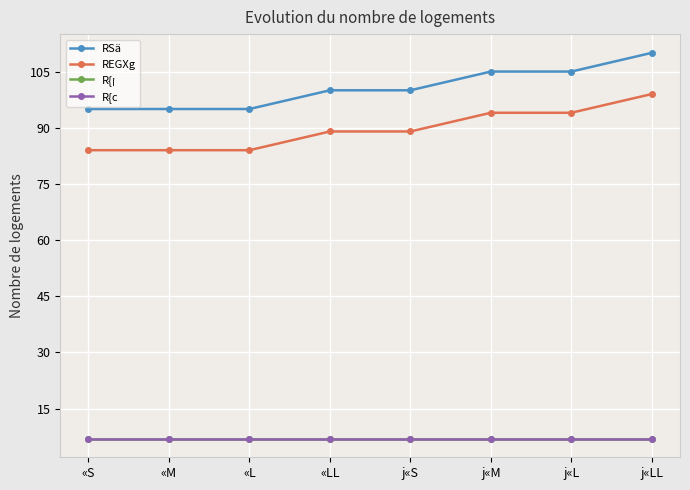

Is this an area chart (filled region under the line)?

No